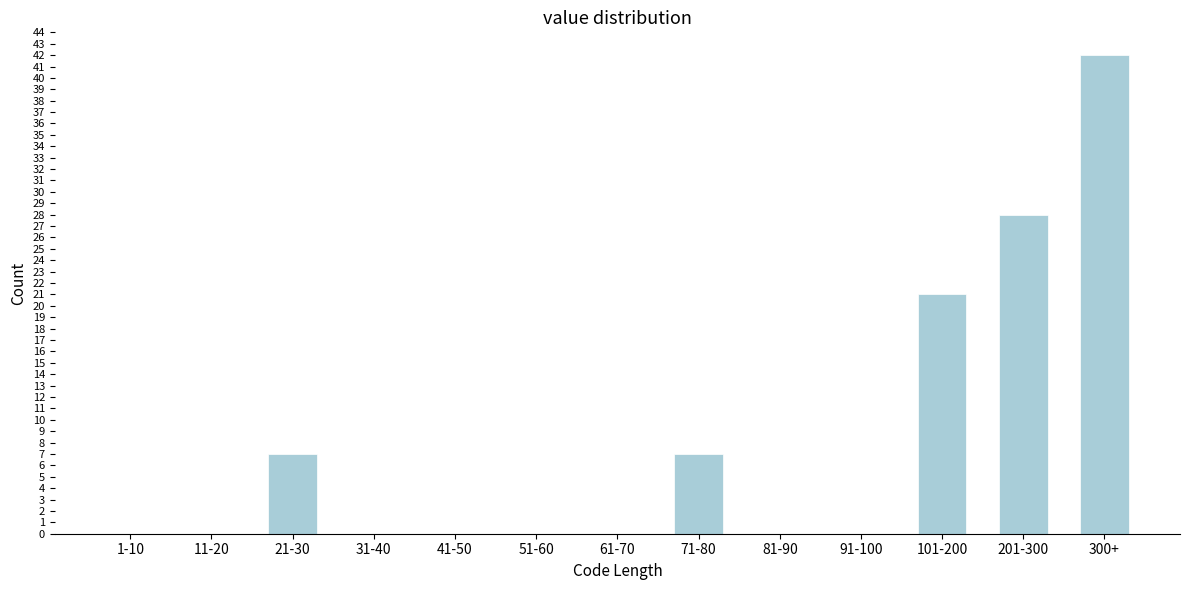

Reading left to right, what are all the values shown in this chart?

1-10=0	11-20=0	21-30=7	31-40=0	41-50=0	51-60=0	61-70=0	71-80=7	81-90=0	91-100=0	101-200=21	201-300=28	300+=42